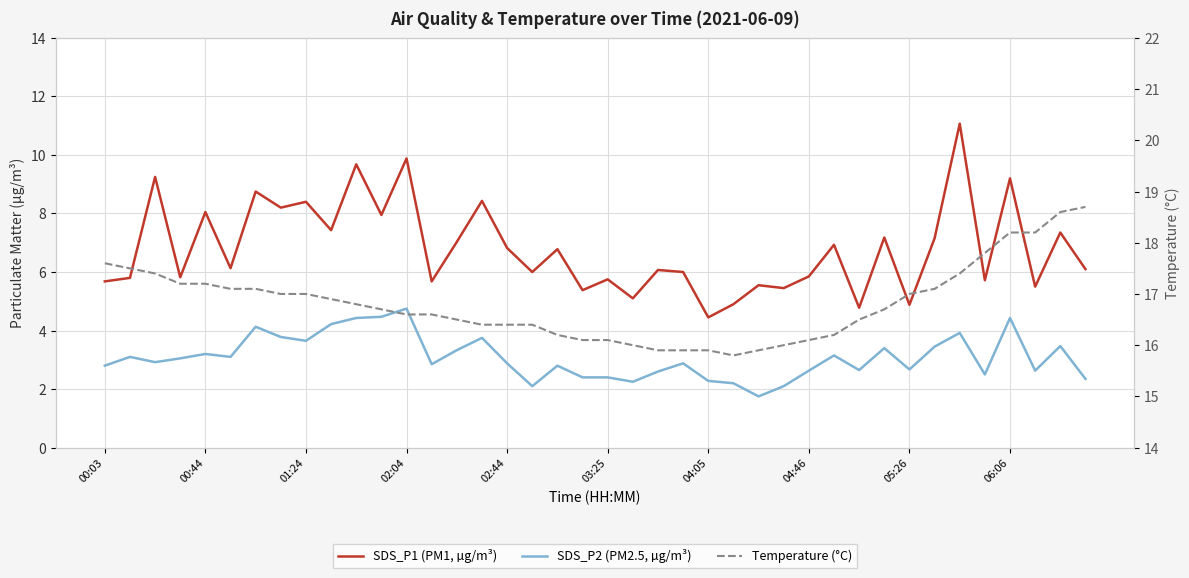

What is the minimum value for Temperature (°C)?

15.8